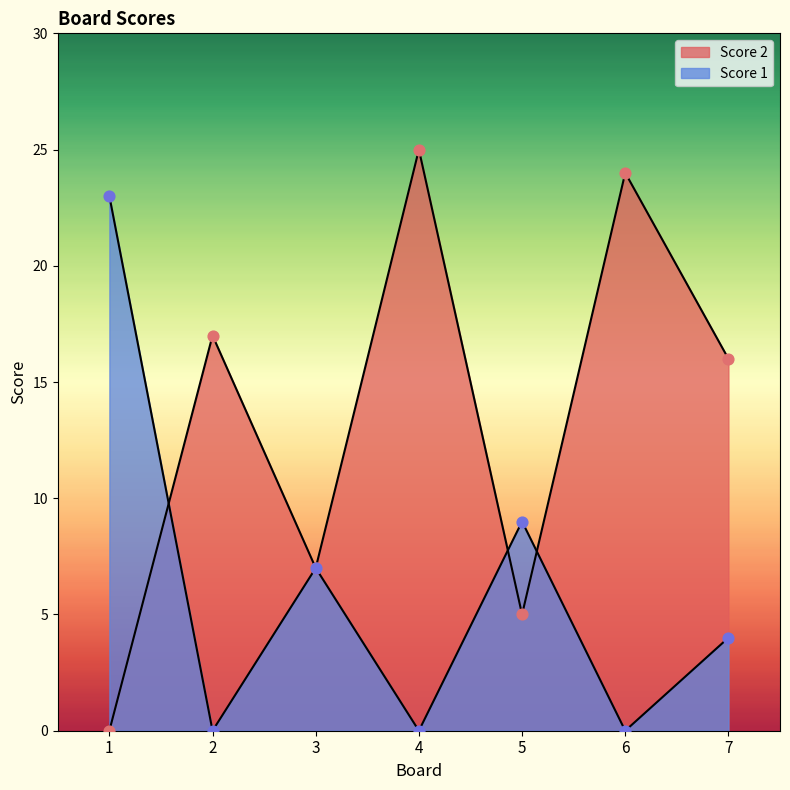

At how many categories does at least one series exceed 13?

5